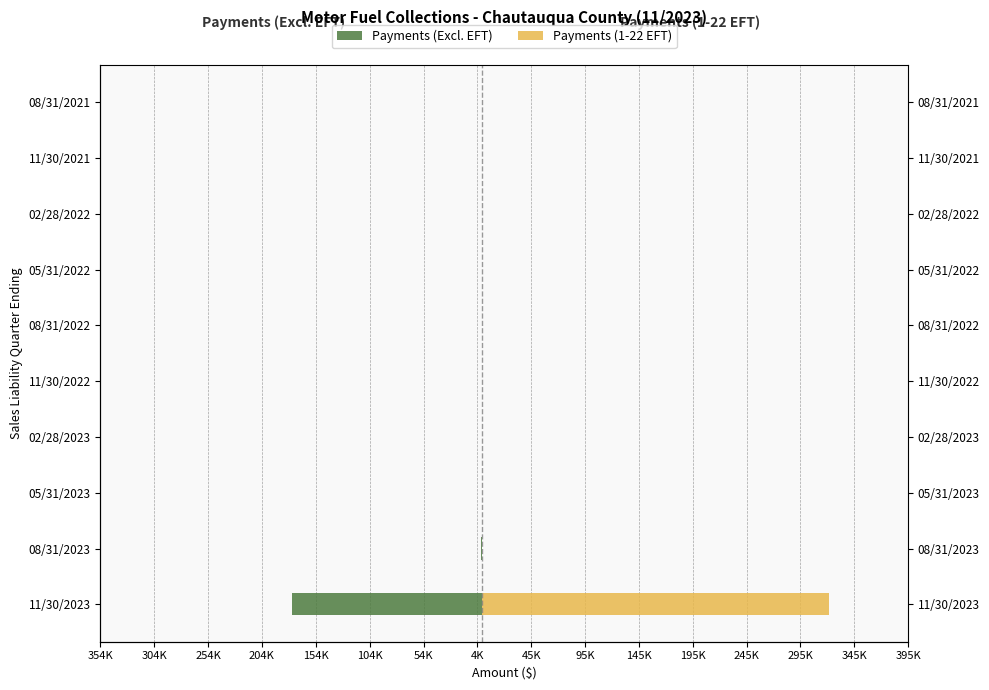

Which series has the largest range (max minus min)?

Payments (1-22 EFT)